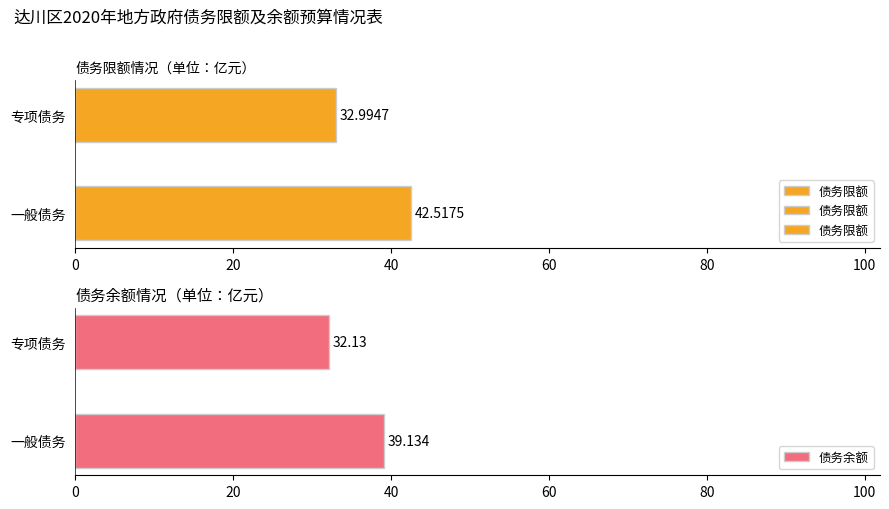

List the labels in order of 债务限额 value, largest first.

一般债务, 专项债务